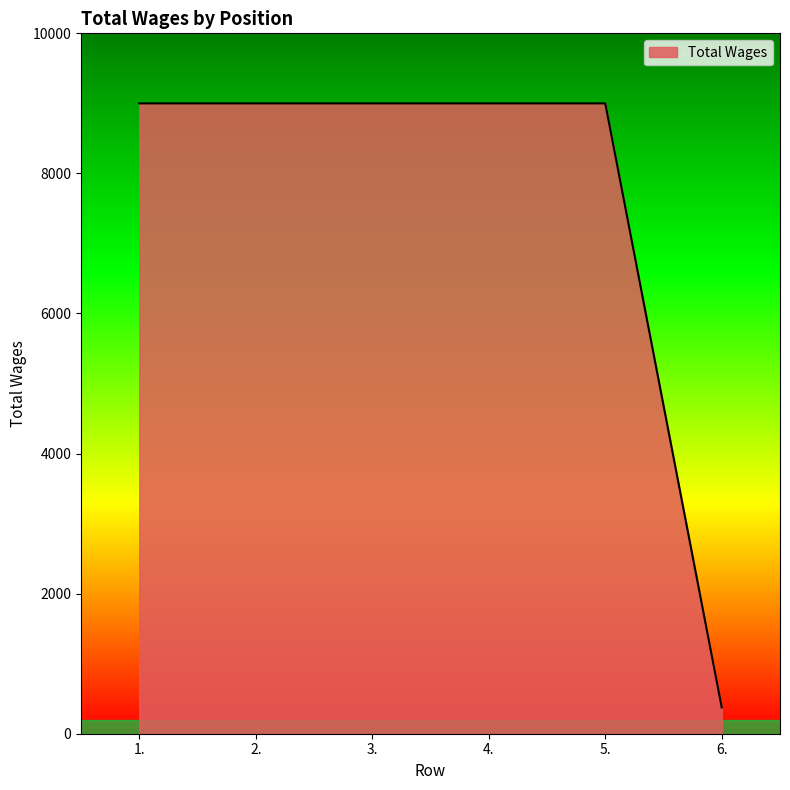

What is the minimum value shown in the chart?

375